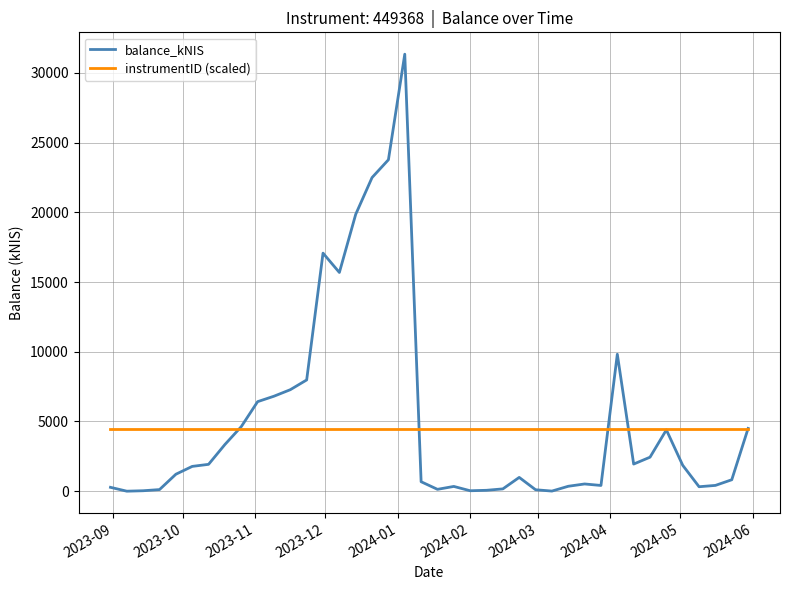

List the series in order of their overall mean, highest first.

balance_kNIS, instrumentID (scaled)